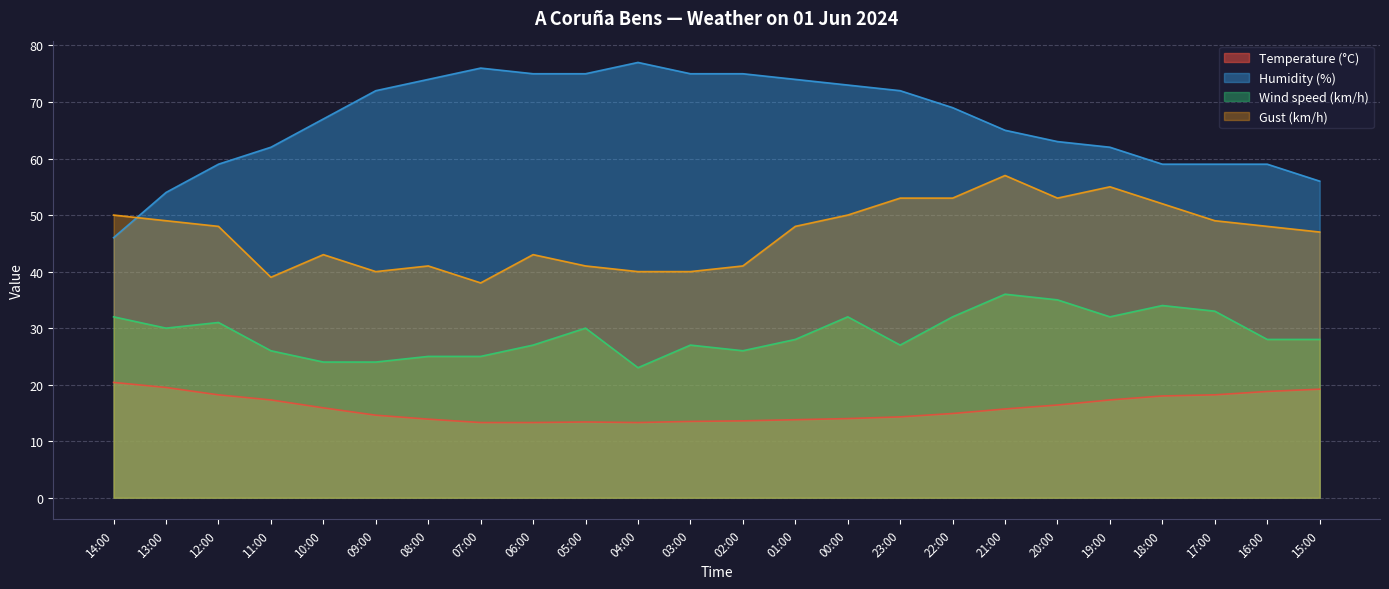

True or false: Wind speed (km/h) and Gust (km/h) cross at least once.

False